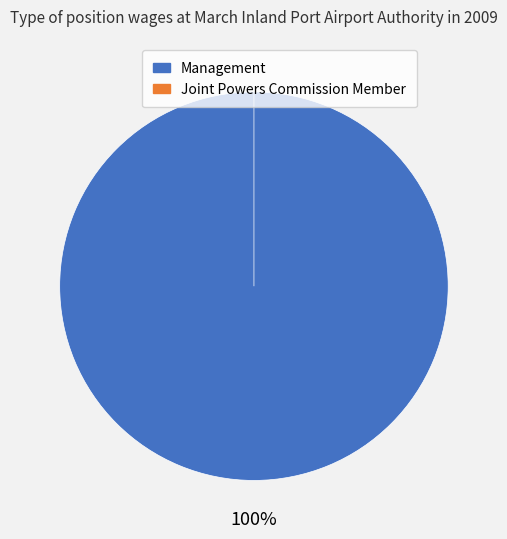

What is the majority slice?

Management